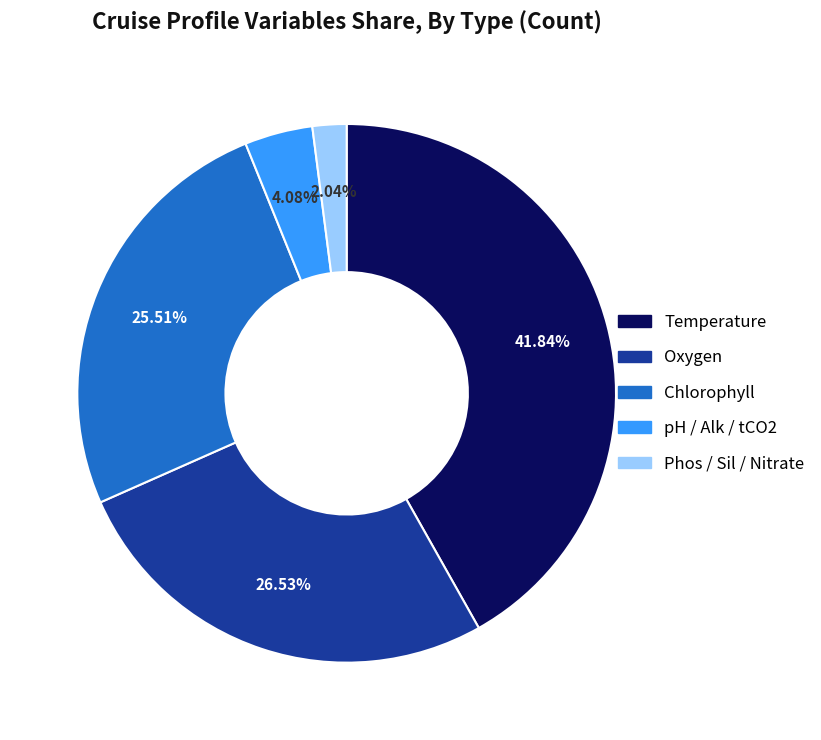

What is the smallest slice in the pie chart?

Phos / Sil / Nitrate